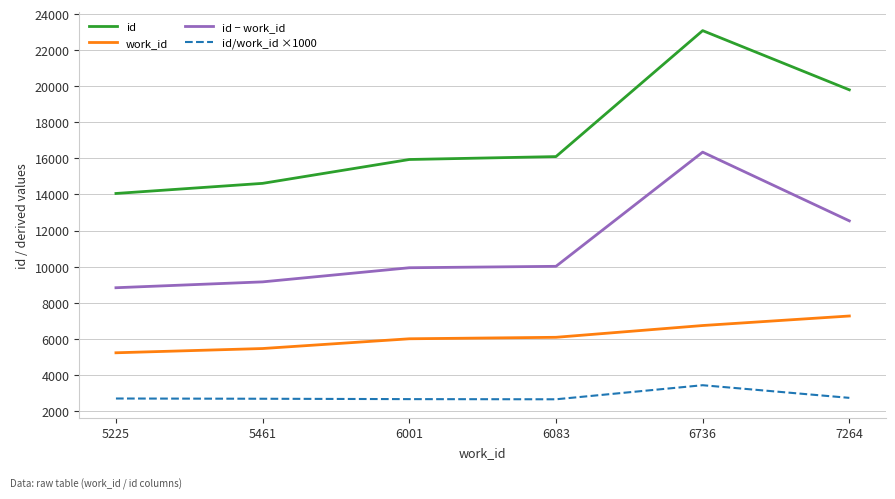

How many lines are shown in the chart?

4